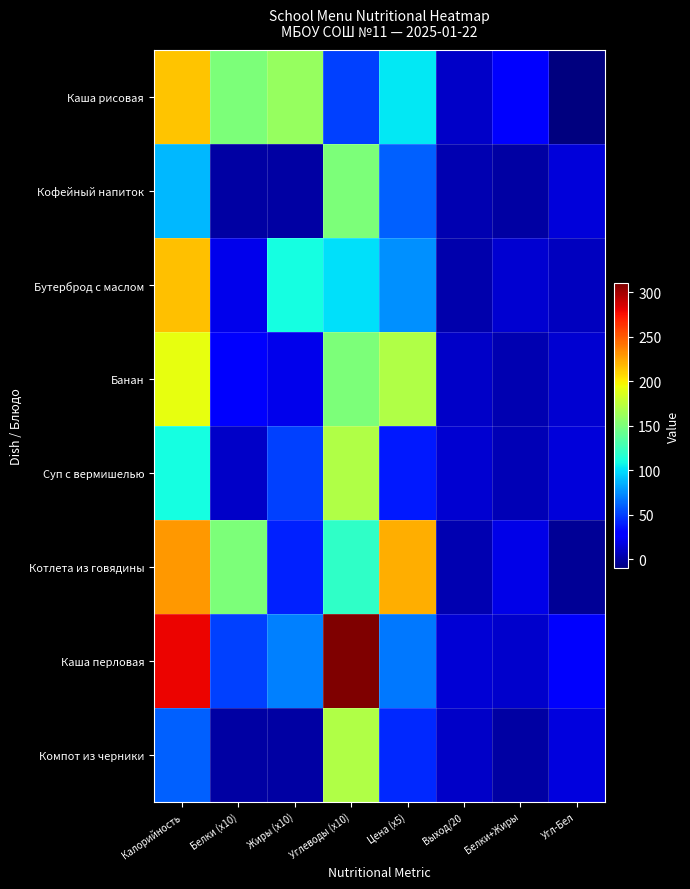

What is the total value across all series at Калорийность?

1389.0